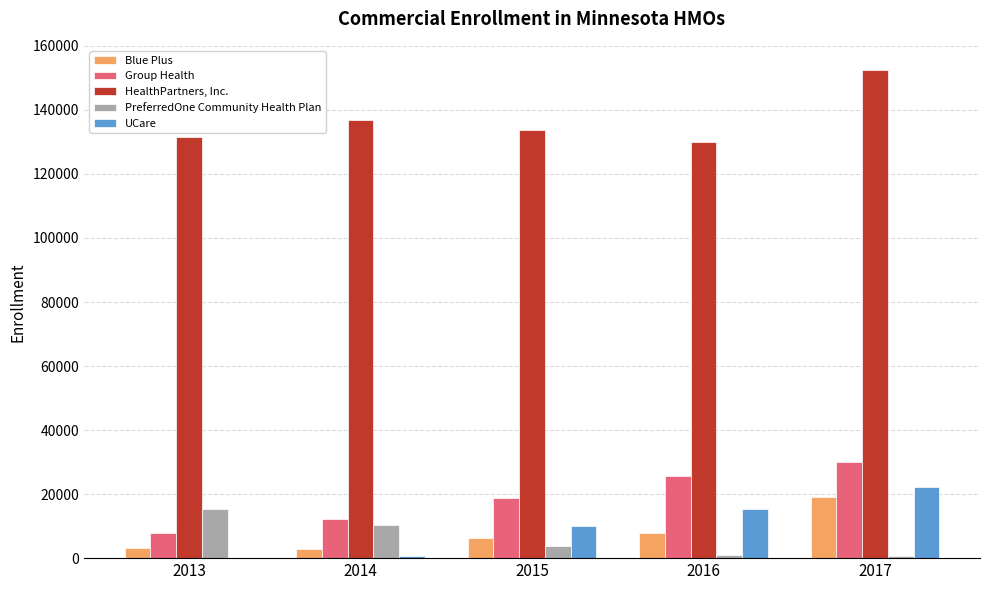

What is the approximate value of PreferredOne Community Health Plan at 2017, to the nearest 100?

600